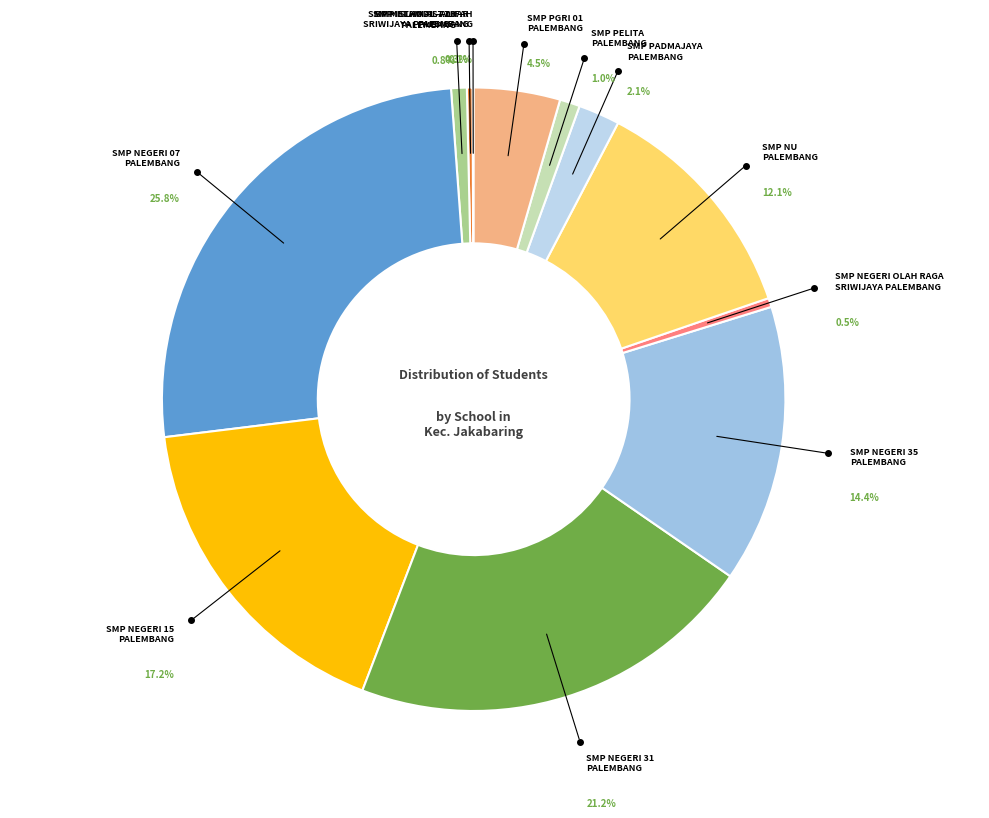

How many segments does this pie chart have?

12